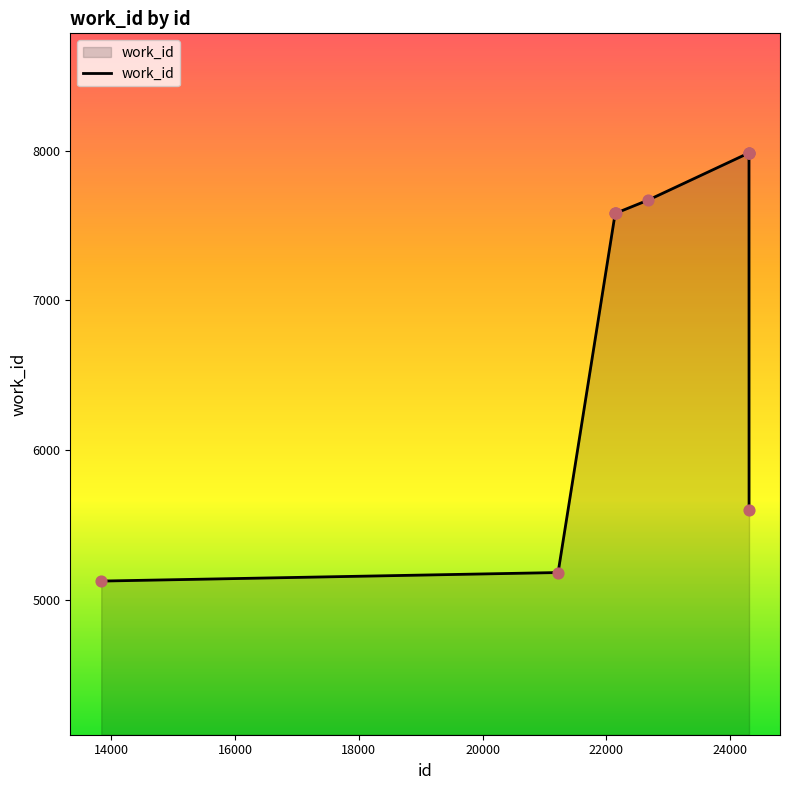

What is the greatest value displayed?

7984